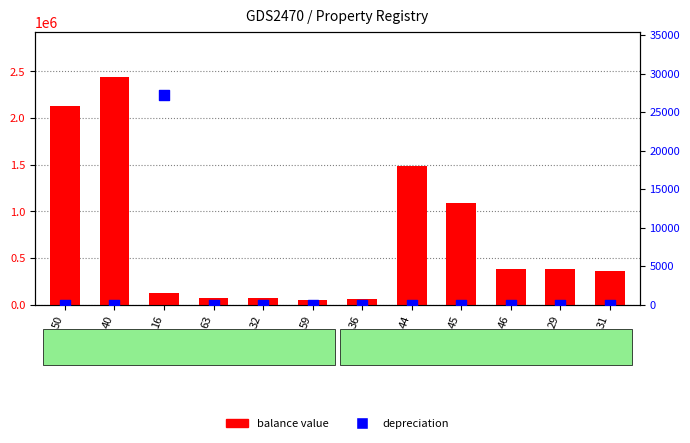

What is the total value across all series at 31?

366463.3